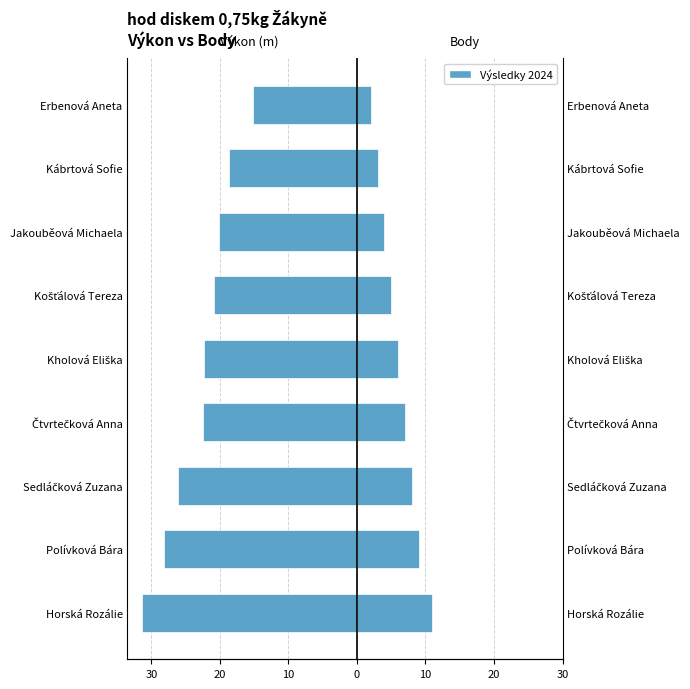

What is the difference between the maximum and second lowest values in the Body series?

8.0